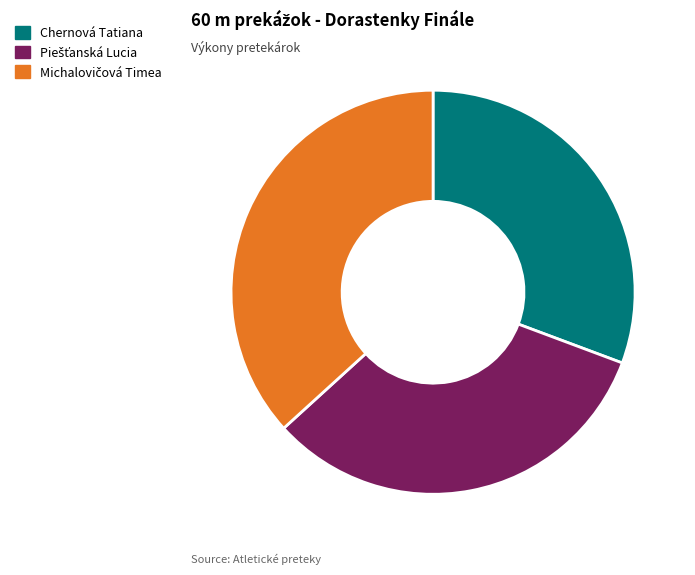

True or false: Chernová Tatiana accounts for 18% of the total.

False